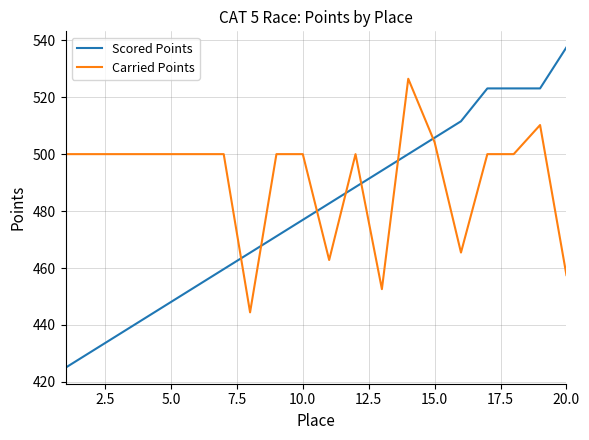

What is the maximum value for Carried Points?

526.5